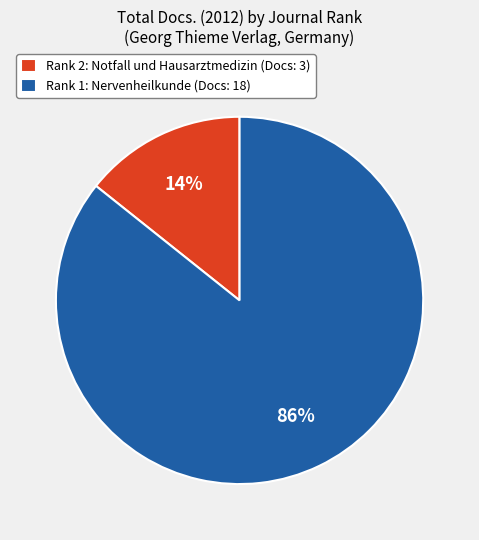

How many slices are in this pie chart?

2